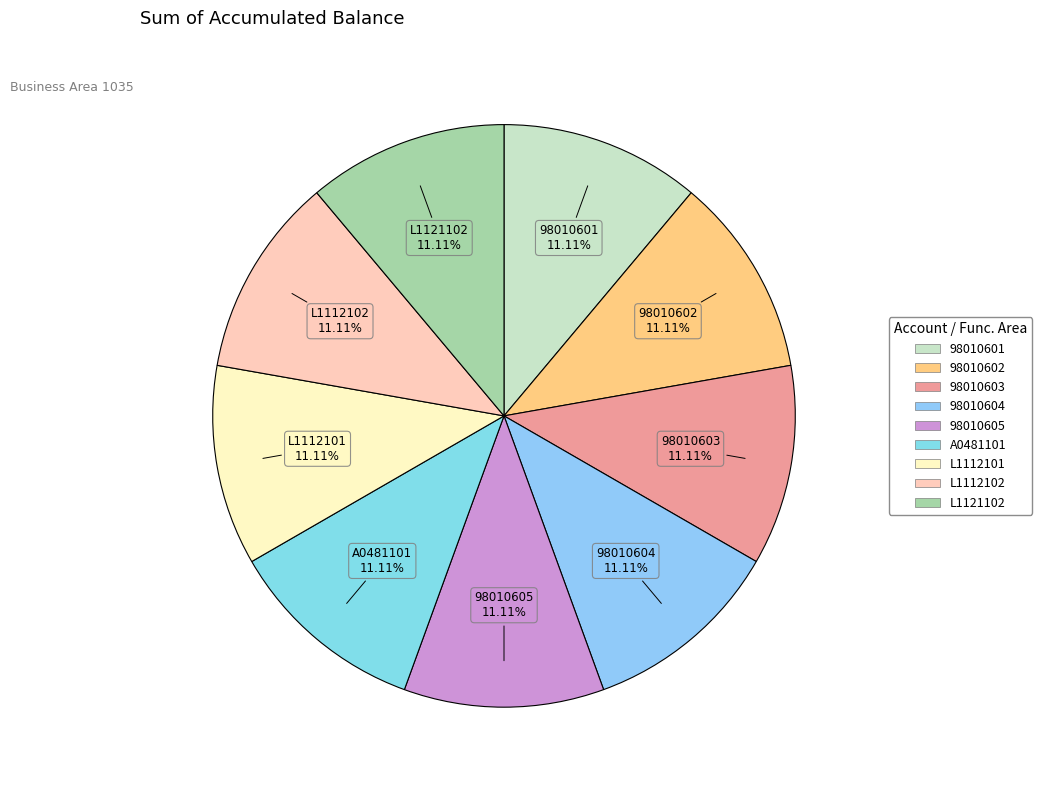

Approximately how many times larger is the value at L1121102 compared to 98010605?

1.0